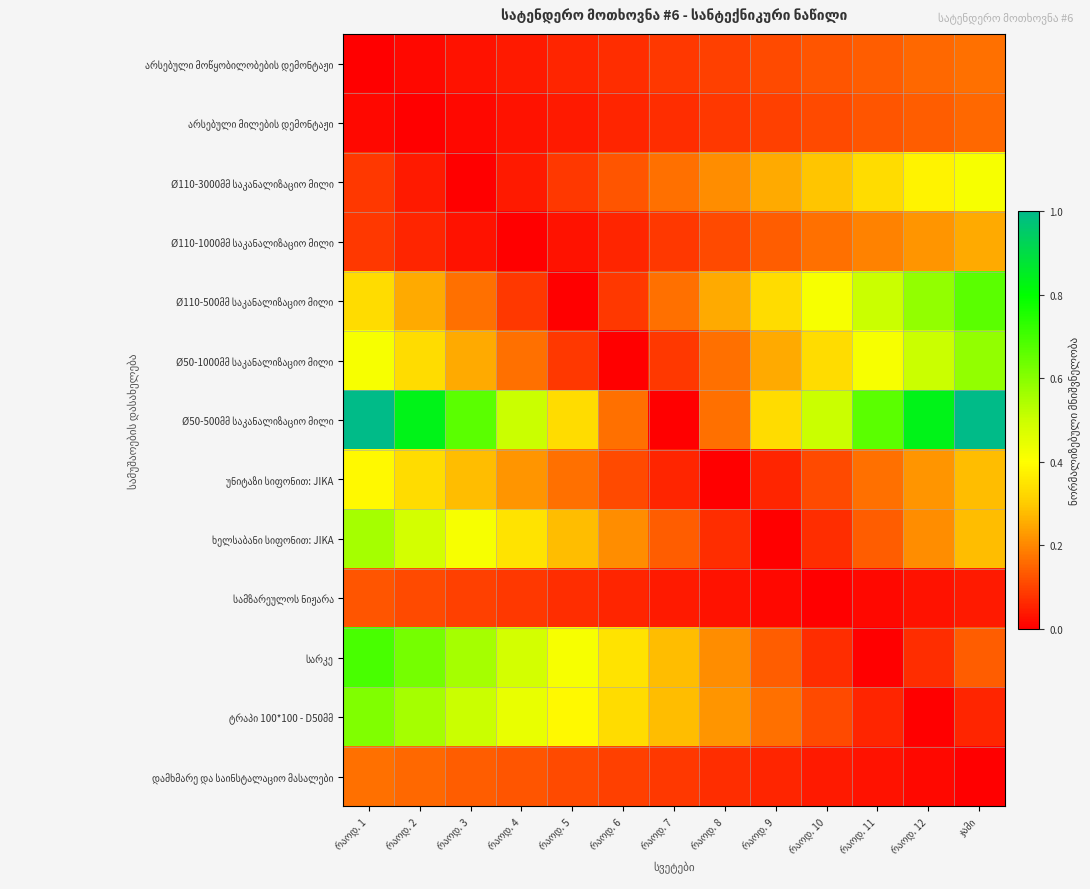

What is the difference between the highest and lowest values at რაოდ. 10?

0.5